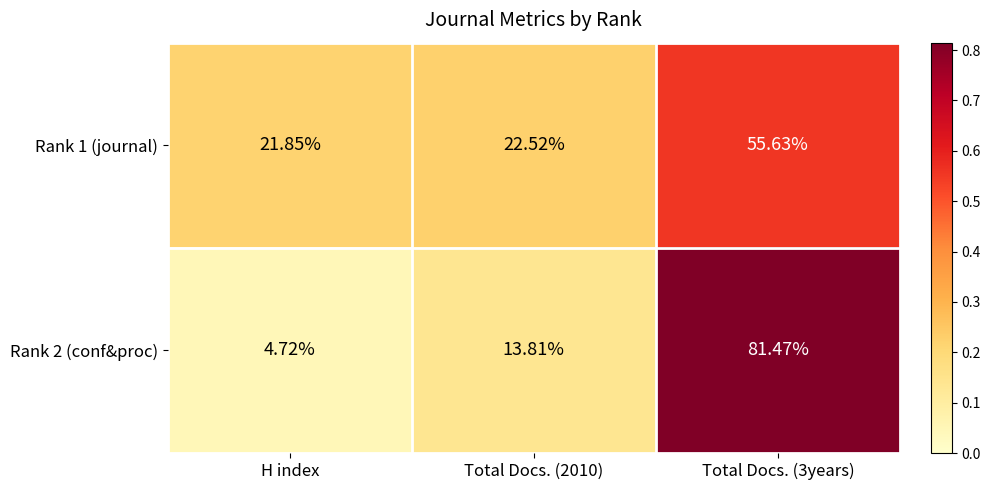

Count the number of categories in the chart.

3